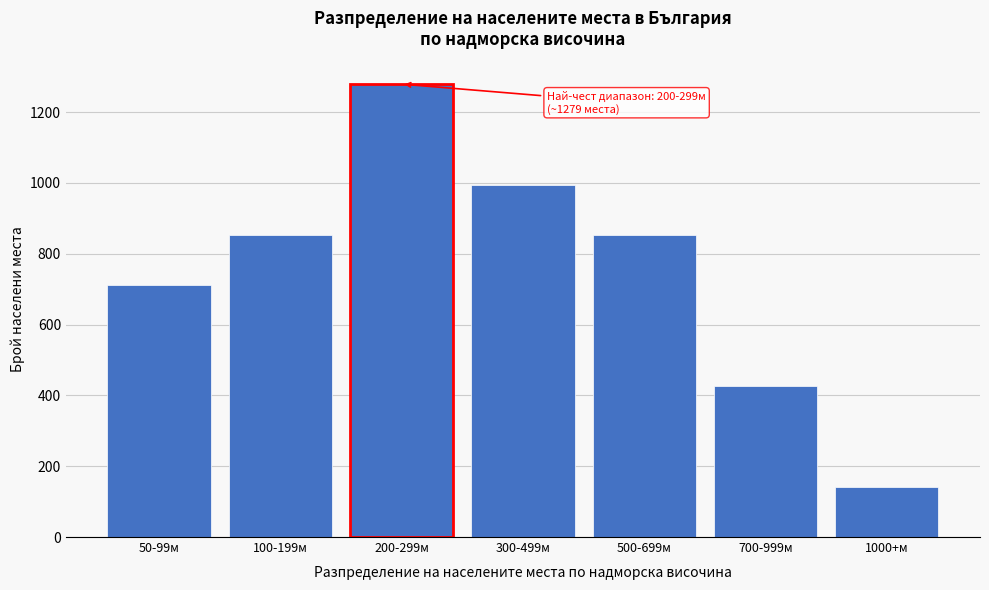

Reading left to right, what are all the values shown in this chart?

711	853	1279	995	853	426	142